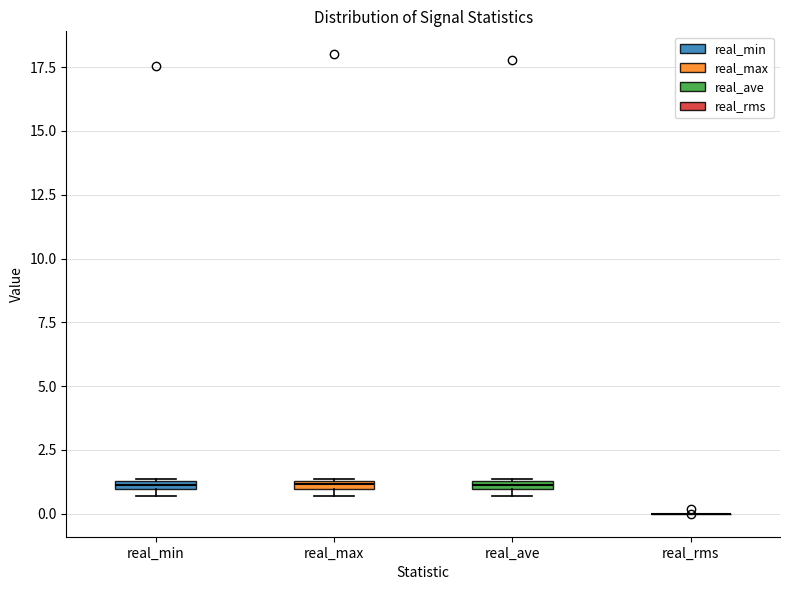

Where is the upper edge of the box for real_min on the y-axis? The values are not printed on the chart, so give them approximately, as read against the axis.

1.5